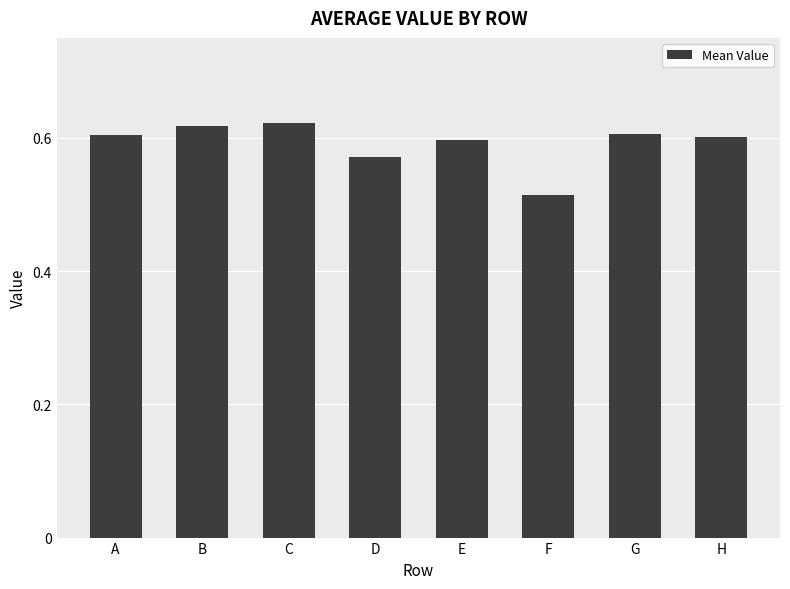

Which category has the lowest value across all series?

F